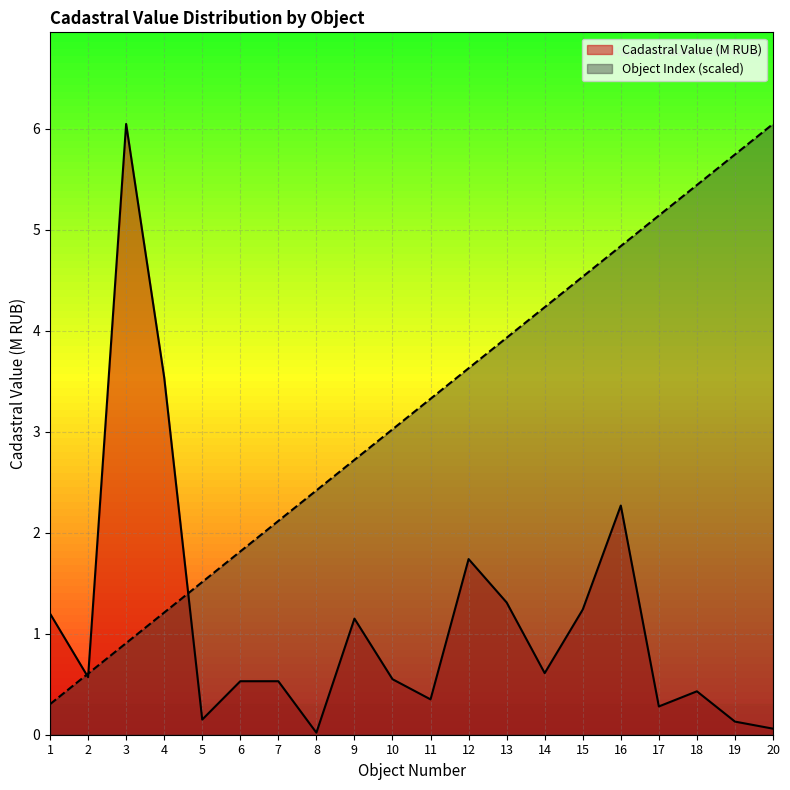

Is it true that Cumulative Count equals 4.4 at 11?

False